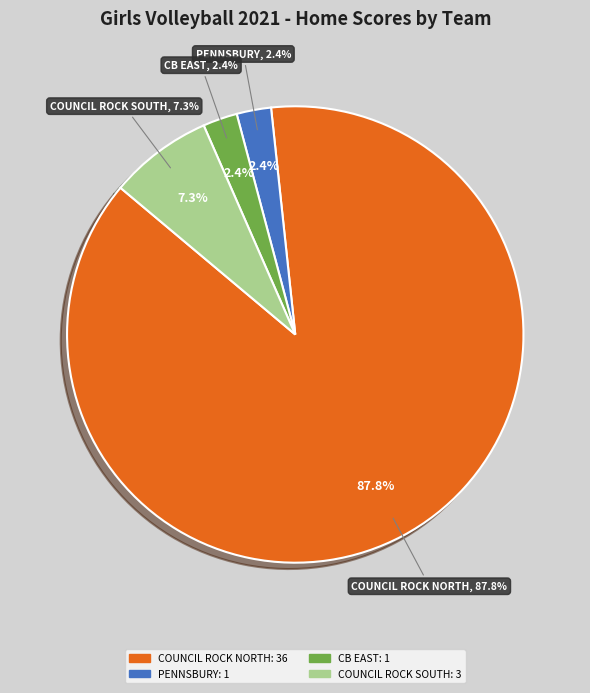

To the nearest percent, what percentage of the pie is PENNSBURY?

2%